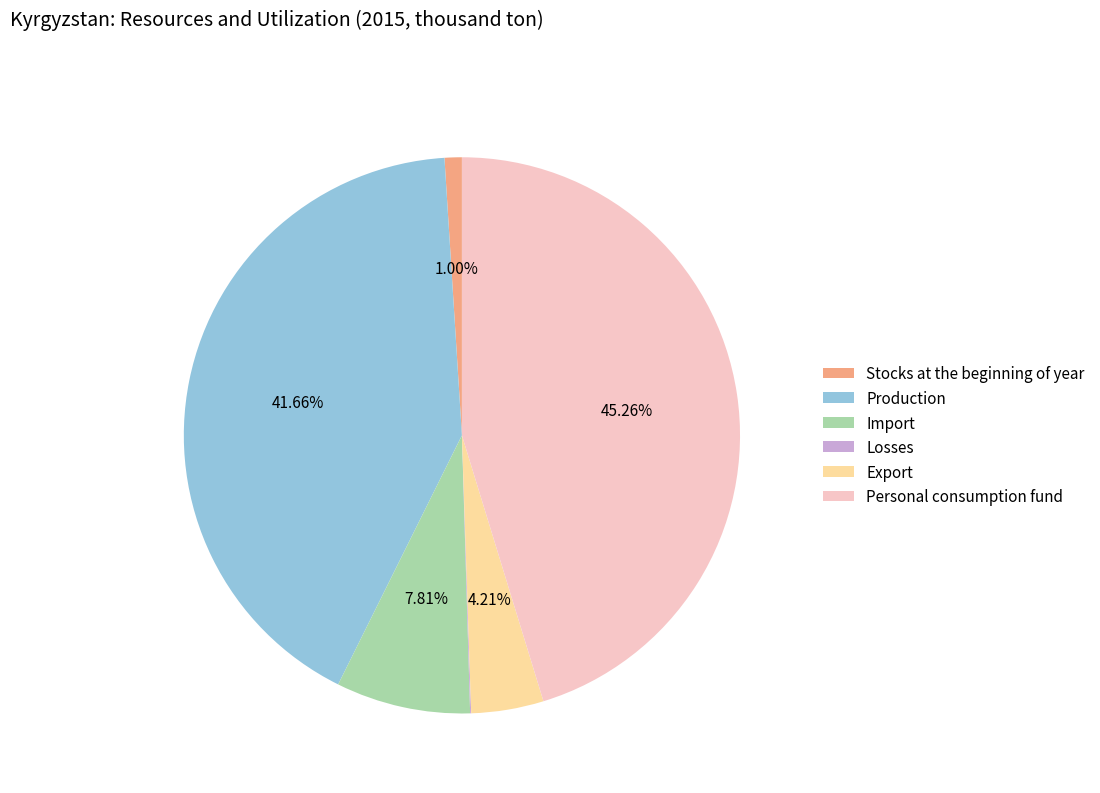

What is the largest slice in the pie chart?

Personal consumption fund